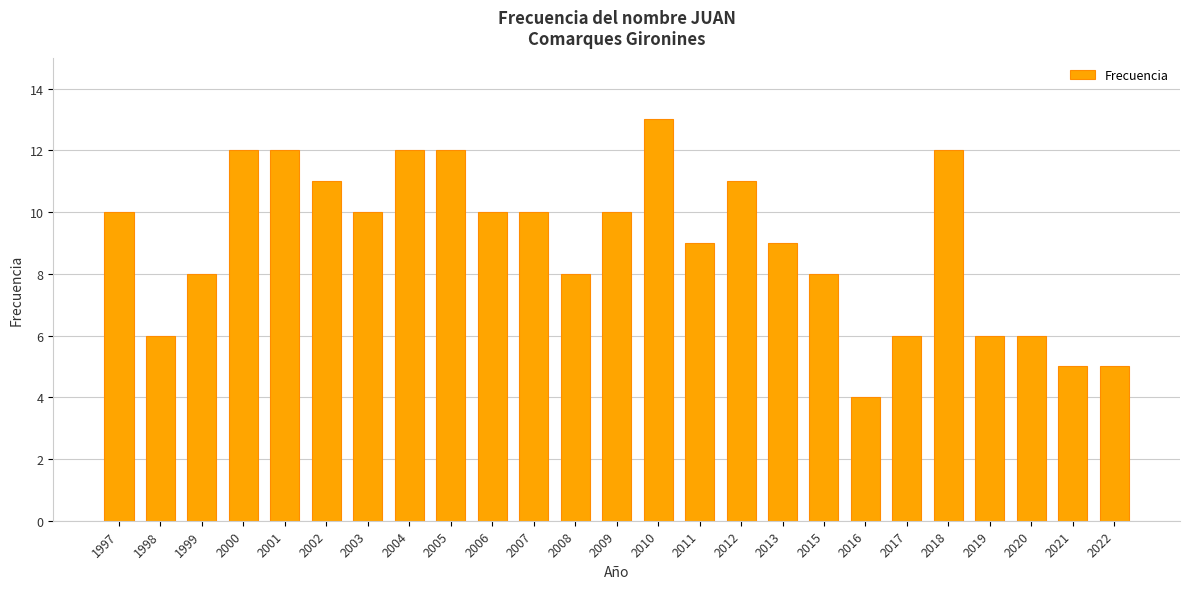

What is the value of the 8th bar from the left?

12